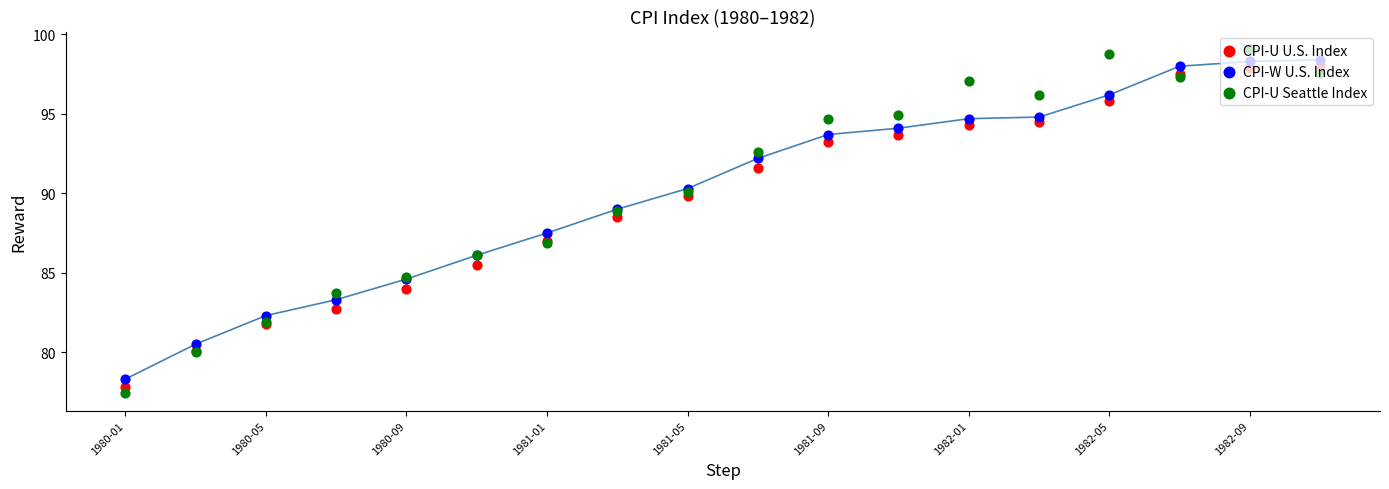

What are all the series names shown in the legend?

CPI-U U.S. Index, CPI-W U.S. Index, CPI-U Seattle Index